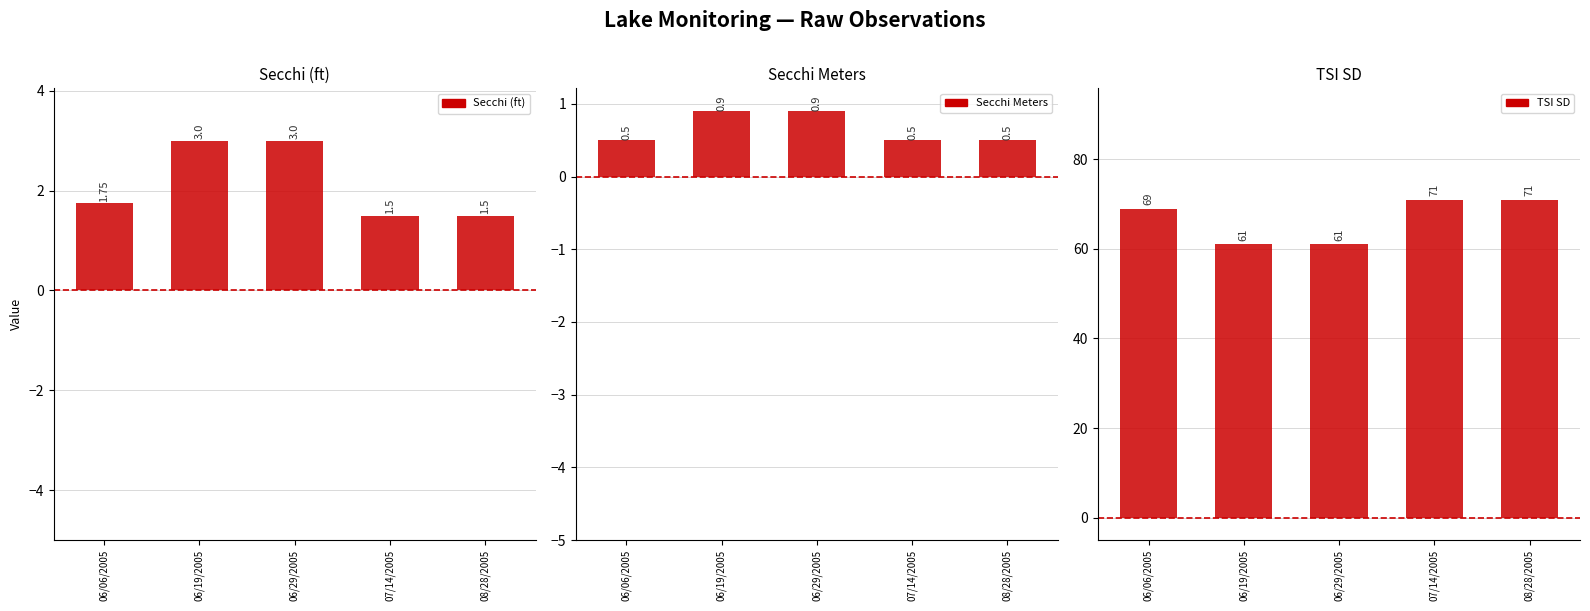

Which series has the largest total across all categories?

TSI SD